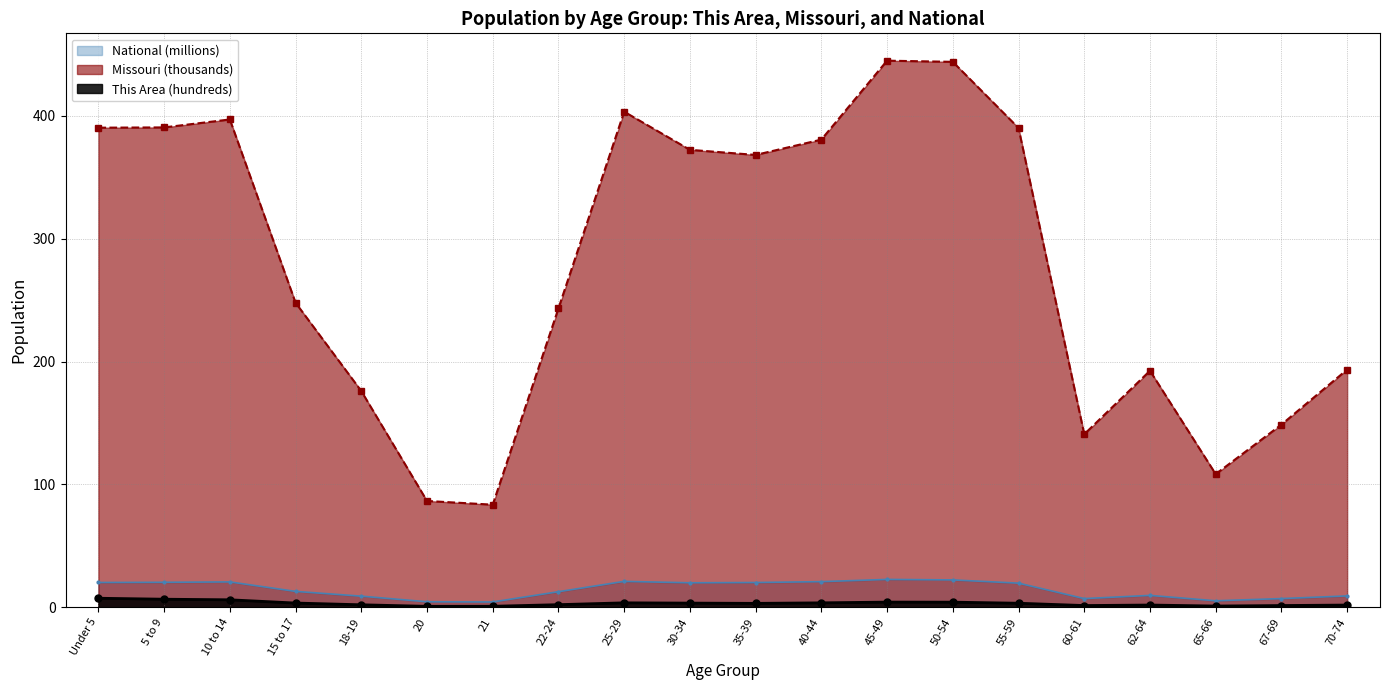

At 18-19, list the series in order from smallest to largest.

This Area (hundreds), National (millions), Missouri (thousands)